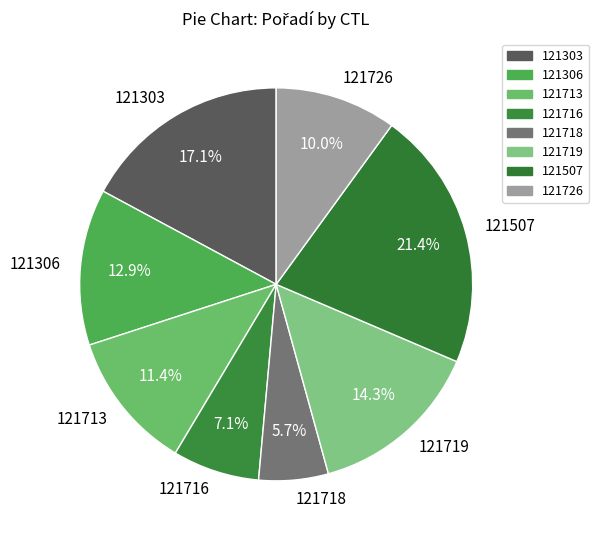

What percentage is the 121306 slice, to the nearest percent?

13%